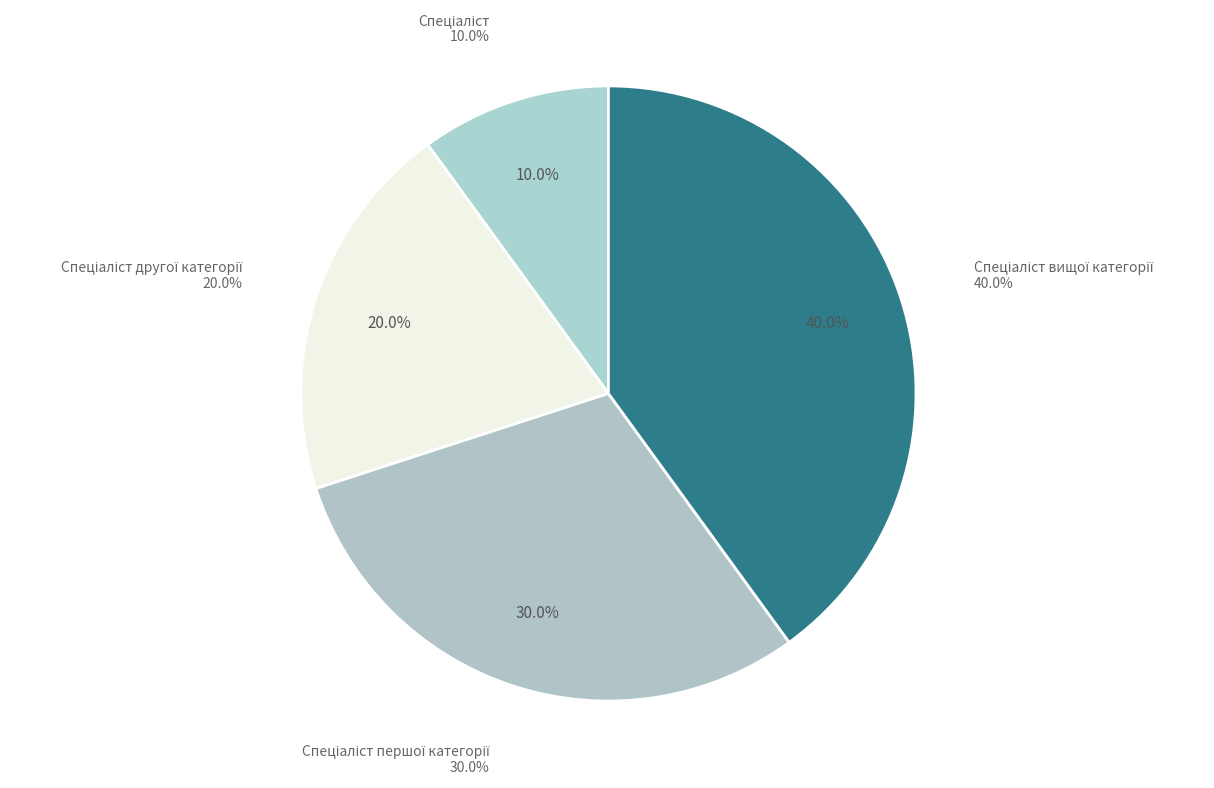

To the nearest percent, what is the difference between the Спеціаліст вищої категорії and Спеціаліст slice percentages?

30%